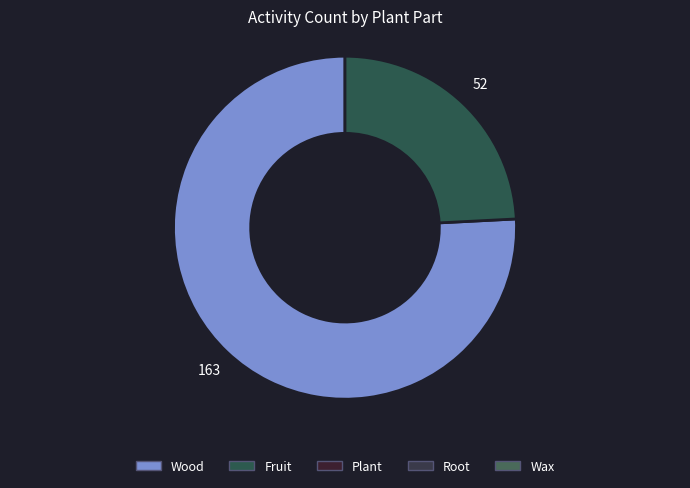

Is there a majority slice in this chart?

Yes